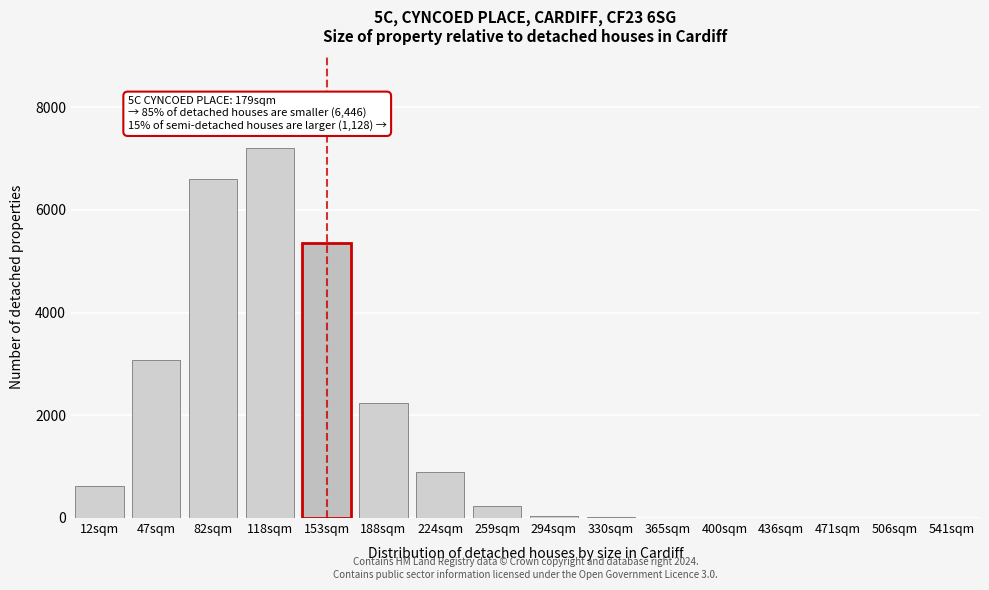

Where is the data nearest to the value 3604?

47sqm